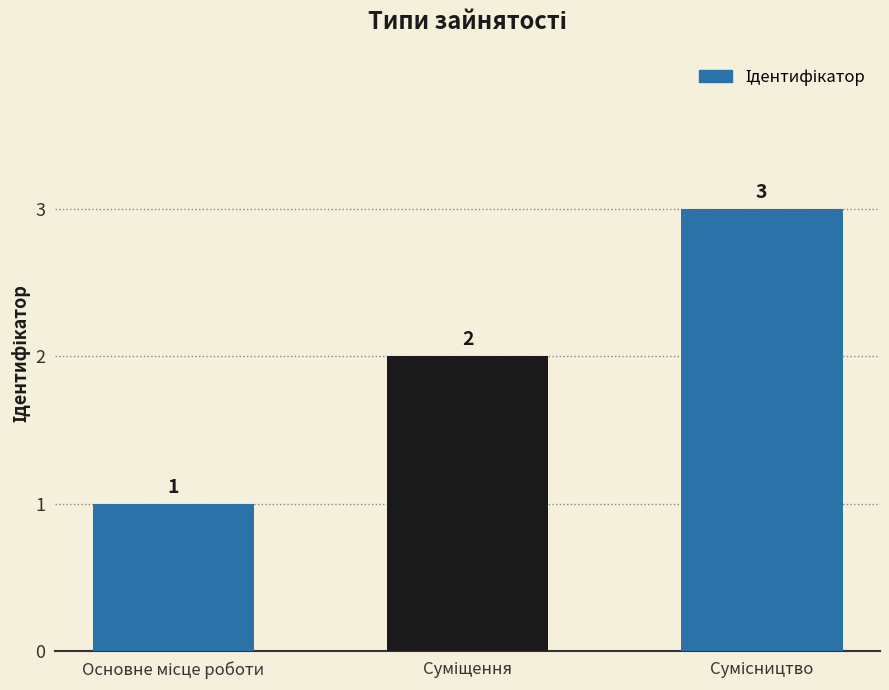

What is the value of the 2nd bar from the left?

2